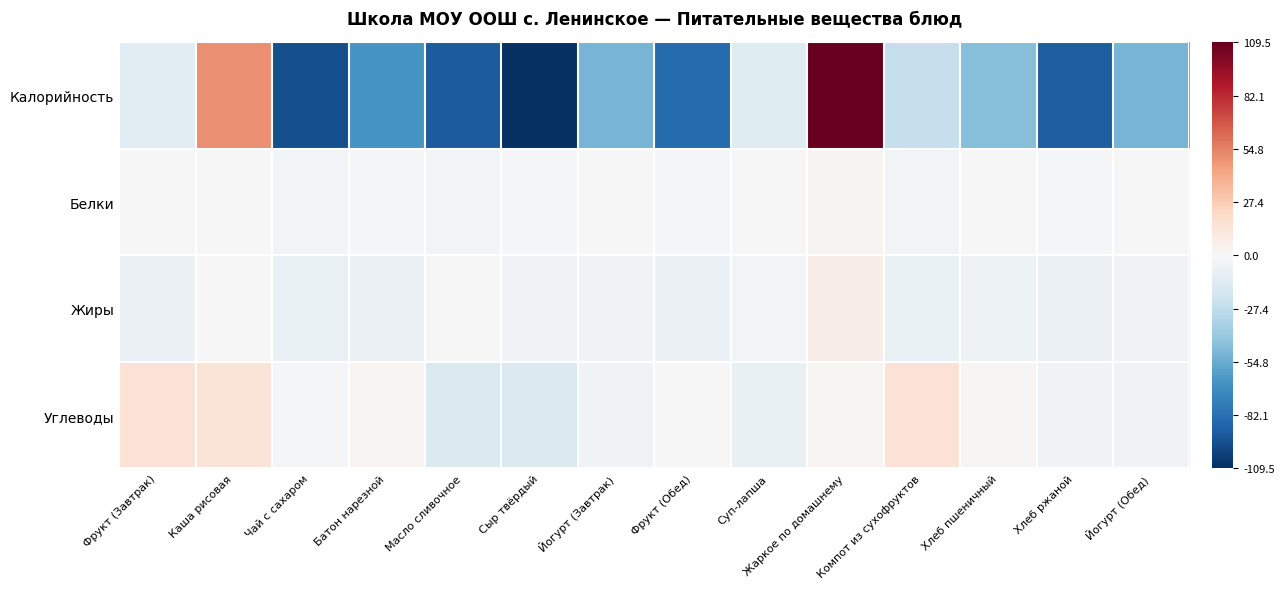

Reading right to left, transcribe all the data shown in this chart.

Калорийность: Йогурт (Обед)=-50.5	Хлеб ржаной=-90.5	Хлеб пшеничный=-46.9	Компот из сухофруктов=-25.5	Жаркое по домашнему=109.5	Суп-лапша=-13.3	Фрукт (Обед)=-84.2	Йогурт (Завтрак)=-50.5	Сыр твёрдый=-109.5	Масло сливочное=-90.8	Батон нарезной=-64.5	Чай с сахаром=-96.5	Каша рисовая=49.9	Фрукт (Завтрак)=-11.9
Белки: Йогурт (Обед)=0.8	Хлеб ржаной=-1.1	Хлеб пшеничный=0.7	Компот из сухофруктов=-2.9	Жаркое по домашнему=3.4	Суп-лапша=0.4	Фрукт (Обед)=-2.1	Йогурт (Завтрак)=0.8	Сыр твёрдый=-1.2	Масло сливочное=-3.4	Батон нарезной=-0.9	Чай с сахаром=-3.3	Каша рисовая=0.7	Фрукт (Завтрак)=-0.7
Жиры: Йогурт (Обед)=-4.1	Хлеб ржаной=-6.6	Хлеб пшеничный=-5.3	Компот из сухофруктов=-7.0	Жаркое по домашнему=7.0	Суп-лапша=-2.6	Фрукт (Обед)=-6.8	Йогурт (Завтрак)=-4.1	Сыр твёрдый=-4.1	Масло сливочное=0.1	Батон нарезной=-6.3	Чай с сахаром=-7.0	Каша рисовая=0.5	Фрукт (Завтрак)=-6.5
Углеводы: Йогурт (Обед)=-3.7	Хлеб ржаной=-4.0	Хлеб пшеничный=1.5	Компот из сухофруктов=15.7	Жаркое по домашнему=1.9	Суп-лапша=-8.1	Фрукт (Обед)=0.0	Йогурт (Завтрак)=-3.7	Сыр твёрдый=-16.0	Масло сливочное=-15.9	Батон нарезной=2.4	Чай с сахаром=-1.0	Каша рисовая=14.2	Фрукт (Завтрак)=16.0